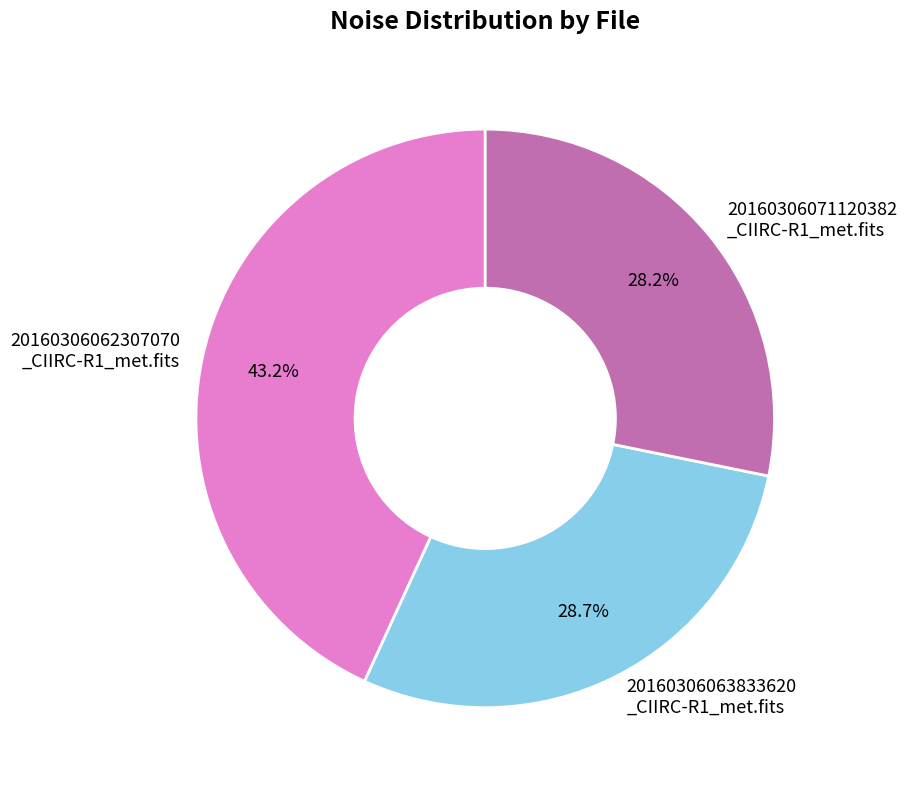

What is the ratio of the value at 20160306062307070 _CIIRC-R1_met.fits to the value at 20160306071120382 _CIIRC-R1_met.fits?

1.5